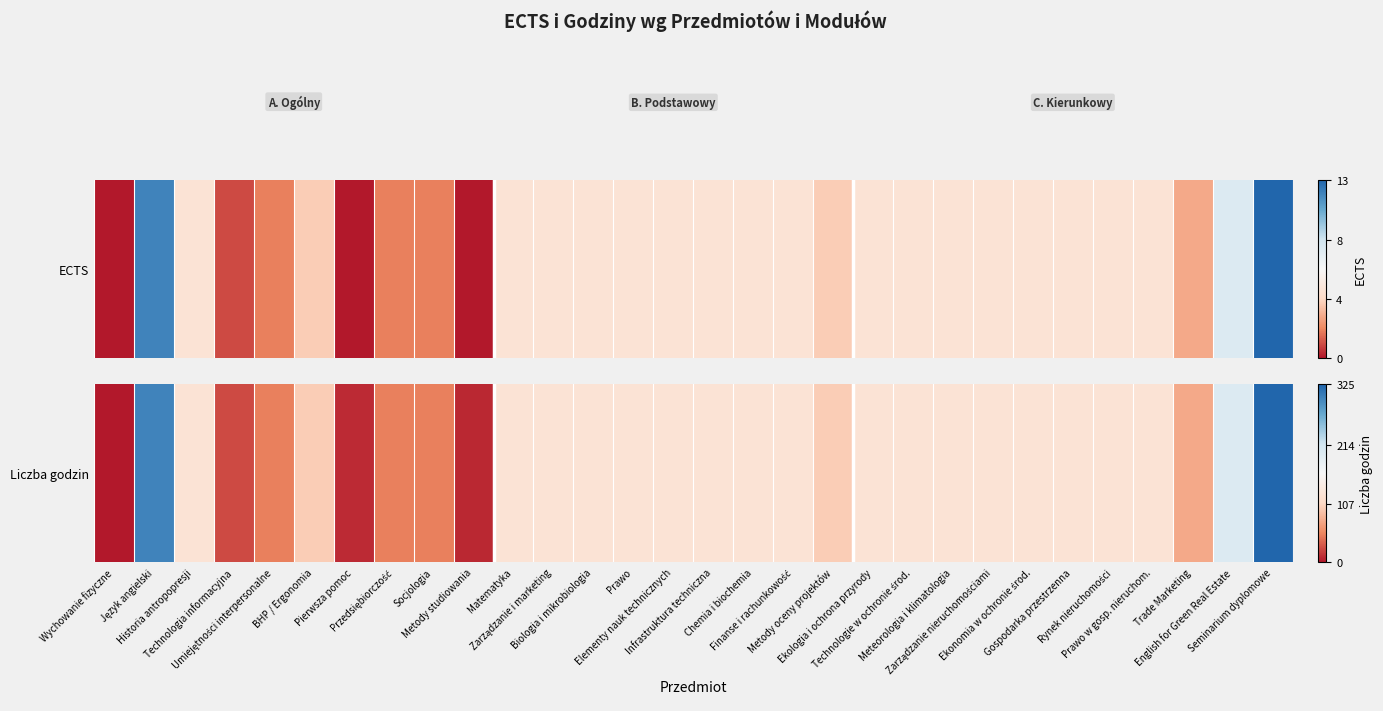

What is the change in value from Wychowanie fizyczne to Technologia informacyjna?

+0.1